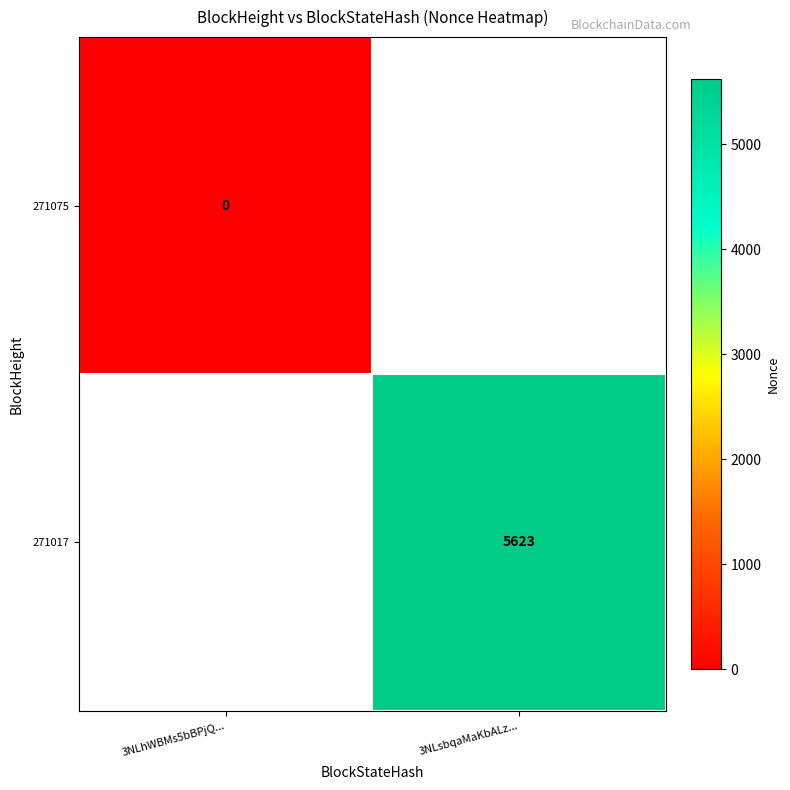

Is it true that 271017 equals 3211.7 at 3NLsbqaMaKbALz...?

False